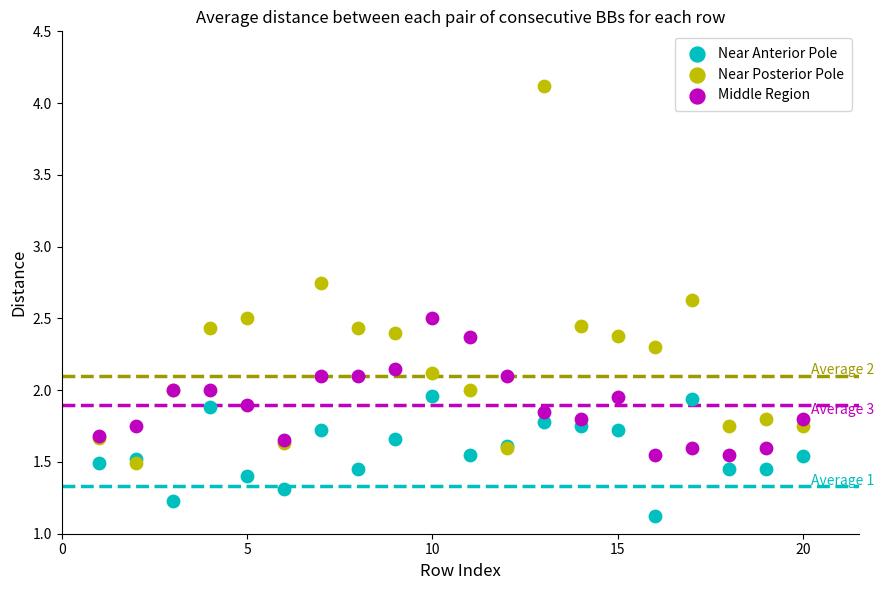

Which series reaches the maximum Y coordinate?

Near Posterior Pole